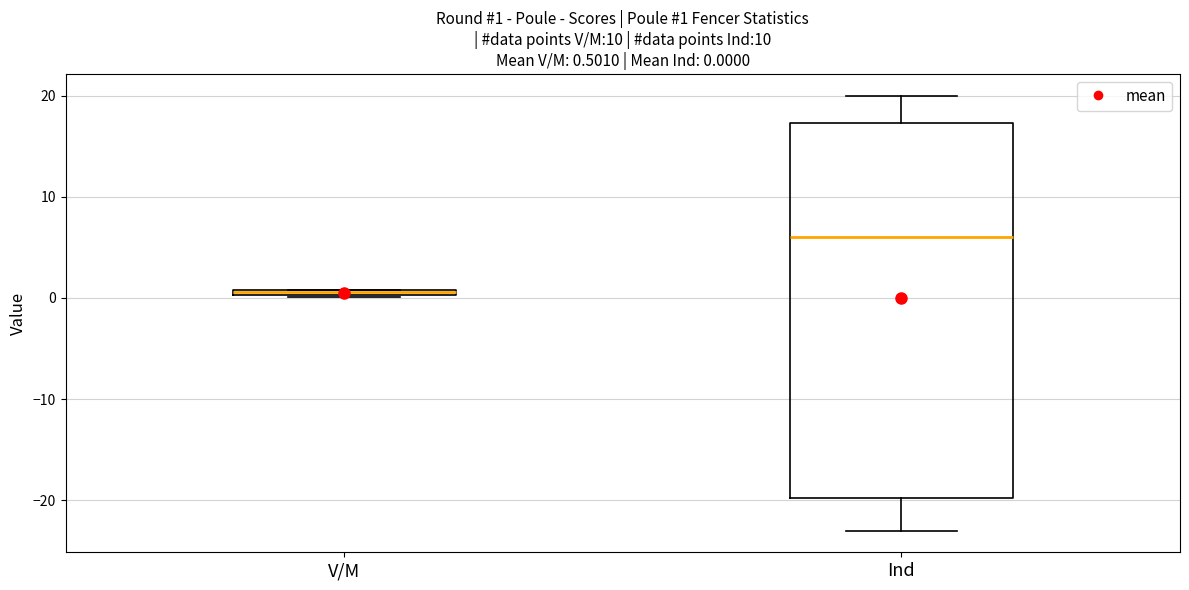

Which box is the tallest, from its lower edge to its upper edge?

Ind